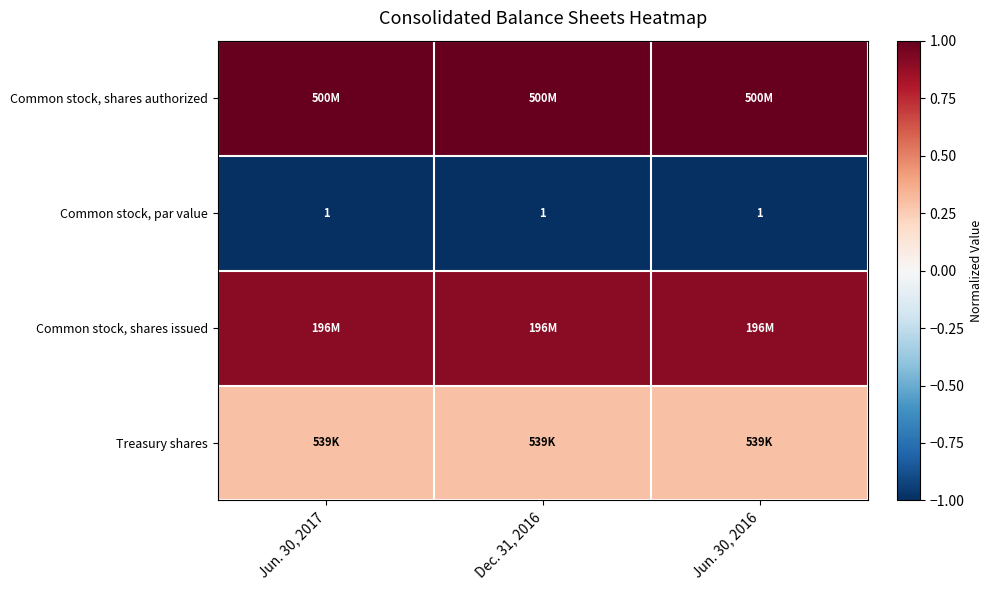

At Jun. 30, 2017, list the series in order from largest to smallest.

Common stock, shares authorized, Common stock, shares issued, Treasury shares, Common stock, par value